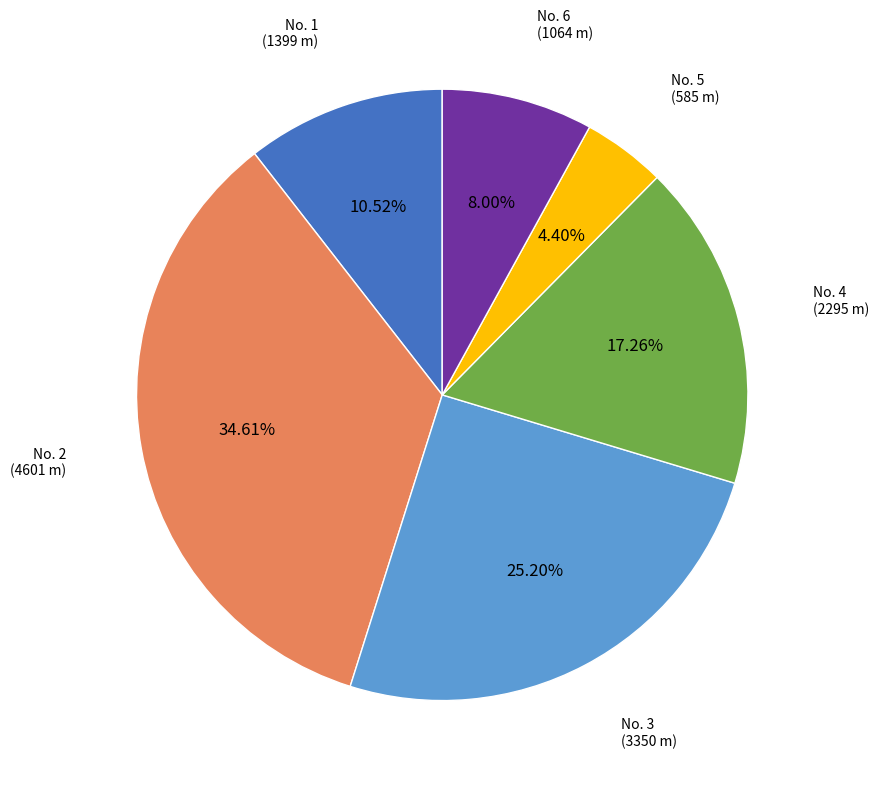

Is the sum of No. 2 and No. 5 greater than half?

No